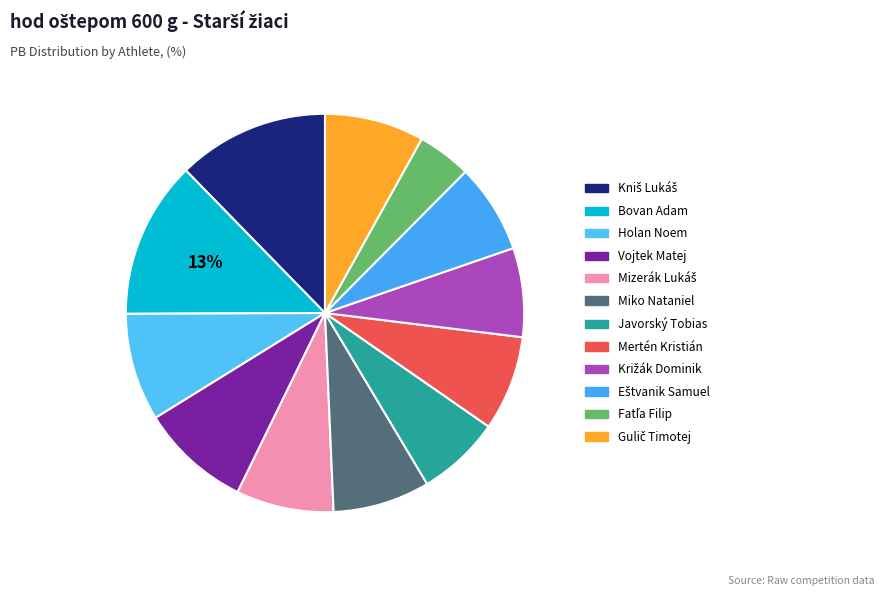

Count the number of slices in the pie.

12